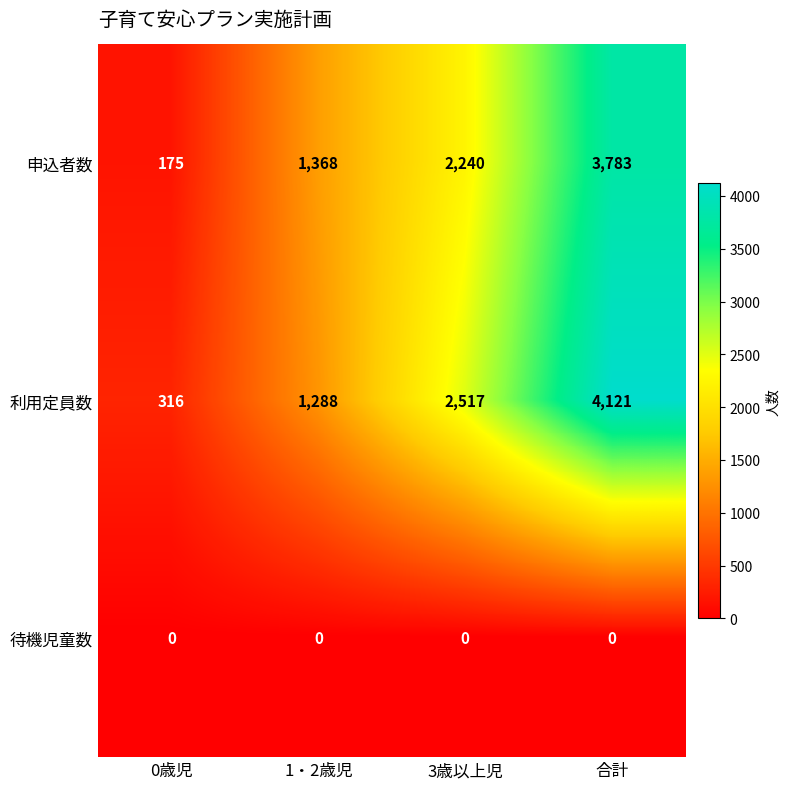

At which category does the chart reach its peak across all series?

合計